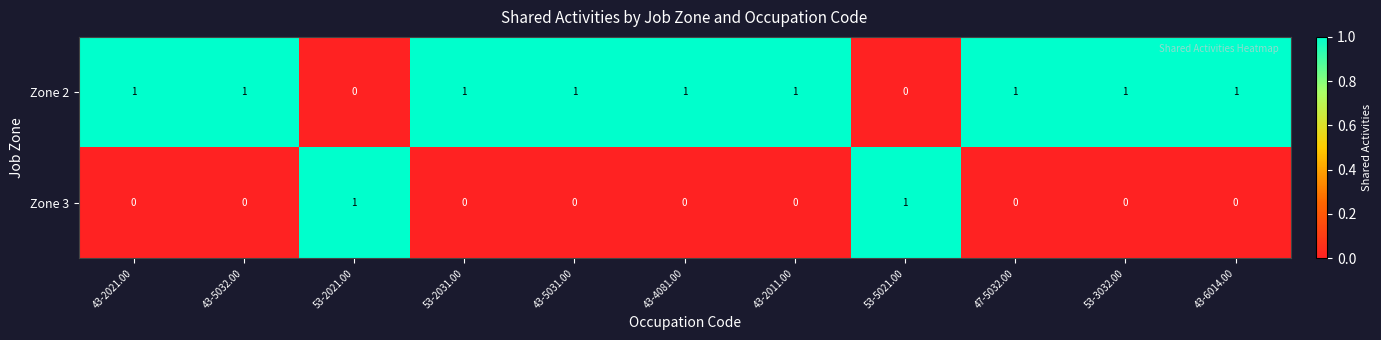

How many data points does each series have?

11